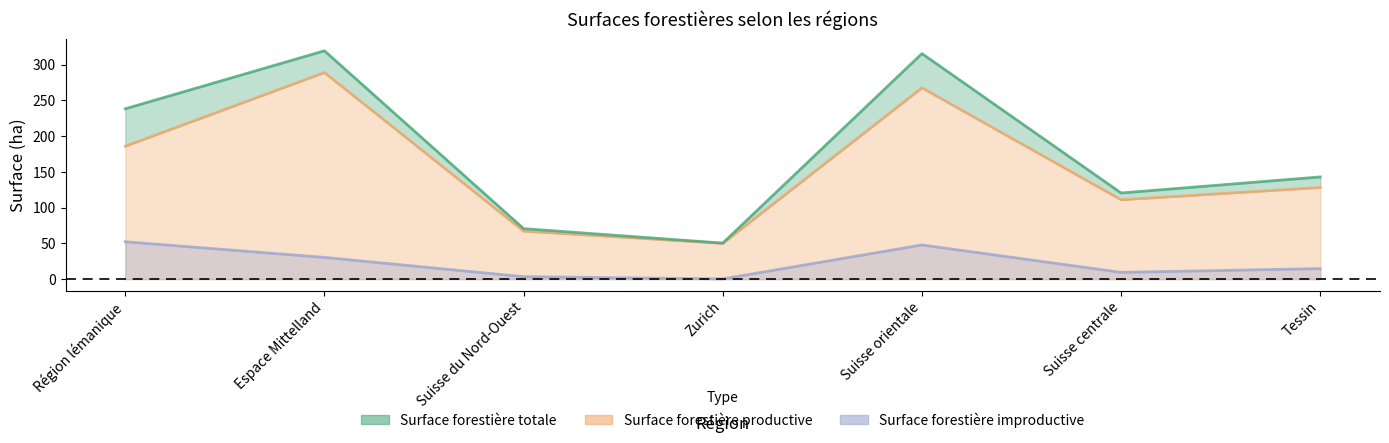

True or false: Surface forestière totale and Surface forestière improductive cross at least once.

False